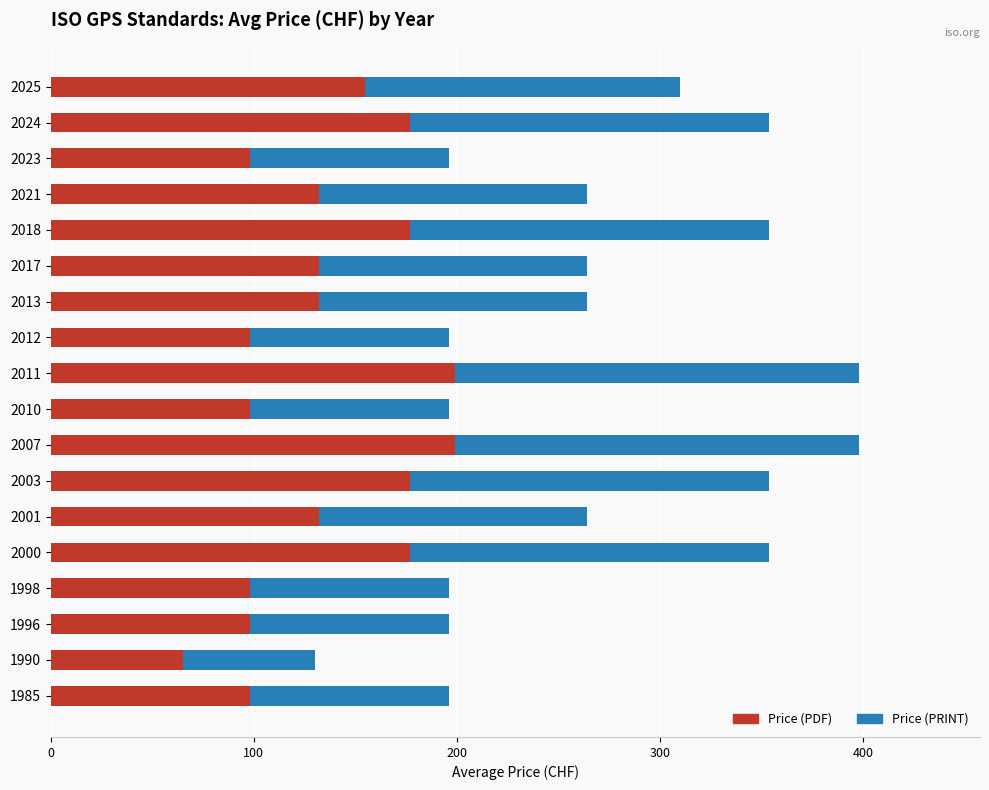

What is the difference between the second highest and second lowest values in the Price (PDF) series?

101